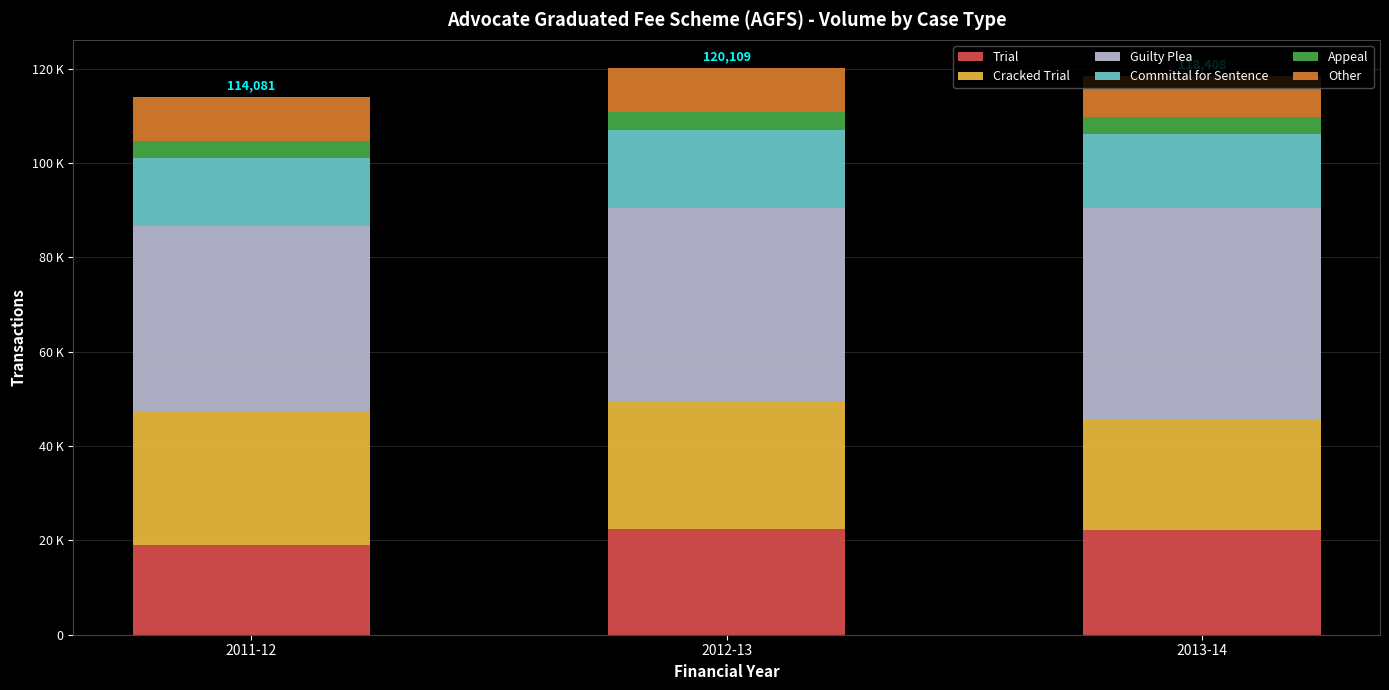

What are all the series names shown in the legend?

Trial, Cracked Trial, Guilty Plea, Committal for Sentence, Appeal, Other